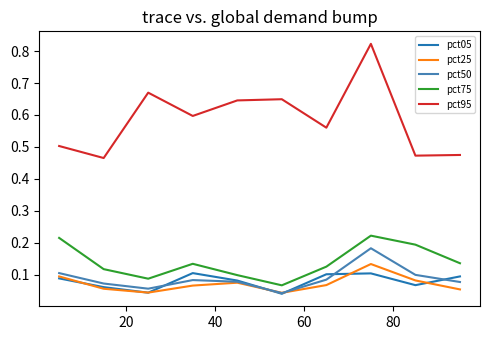

True or false: pct25 and pct95 cross at least once.

False